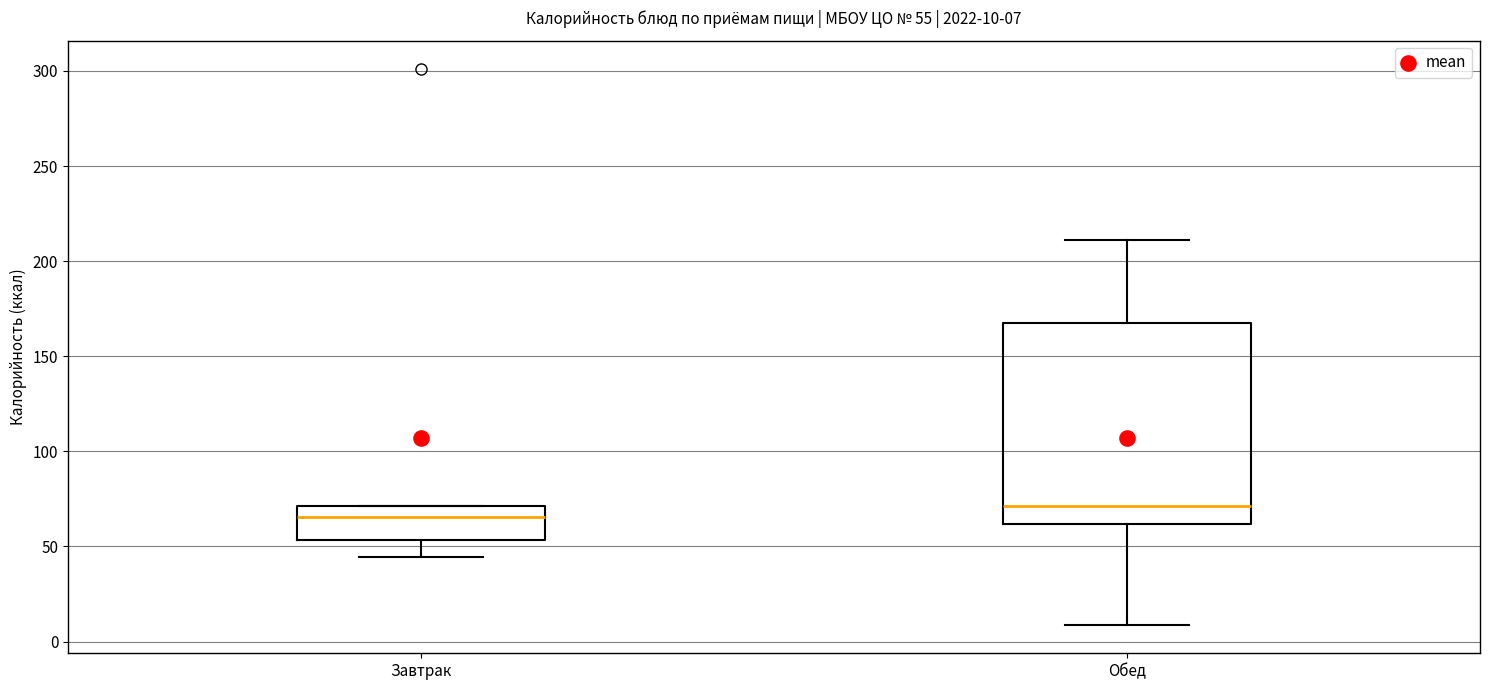

Which box's median line is the lowest?

Завтрак